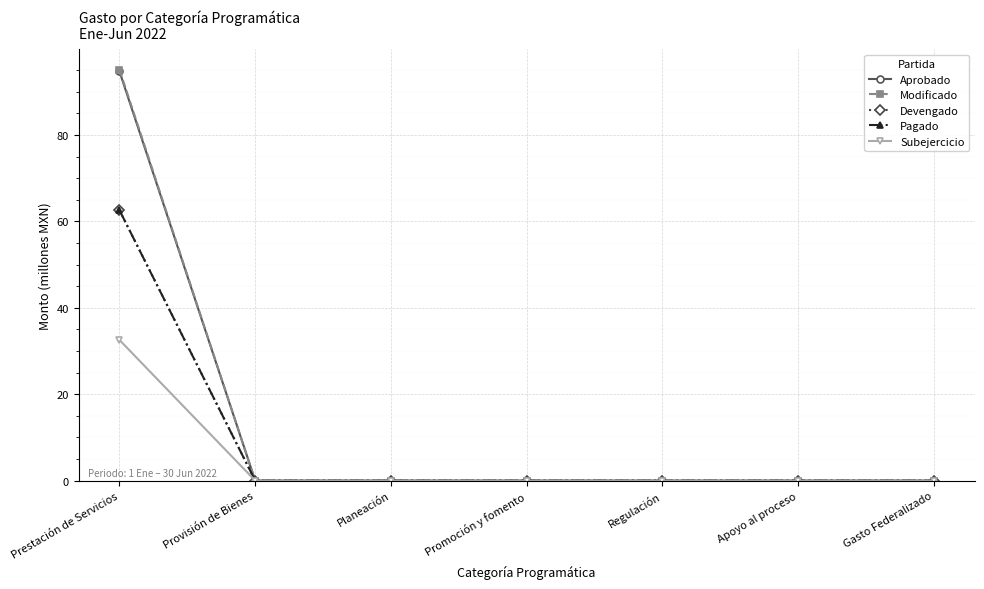

Is this an area chart (filled region under the line)?

No